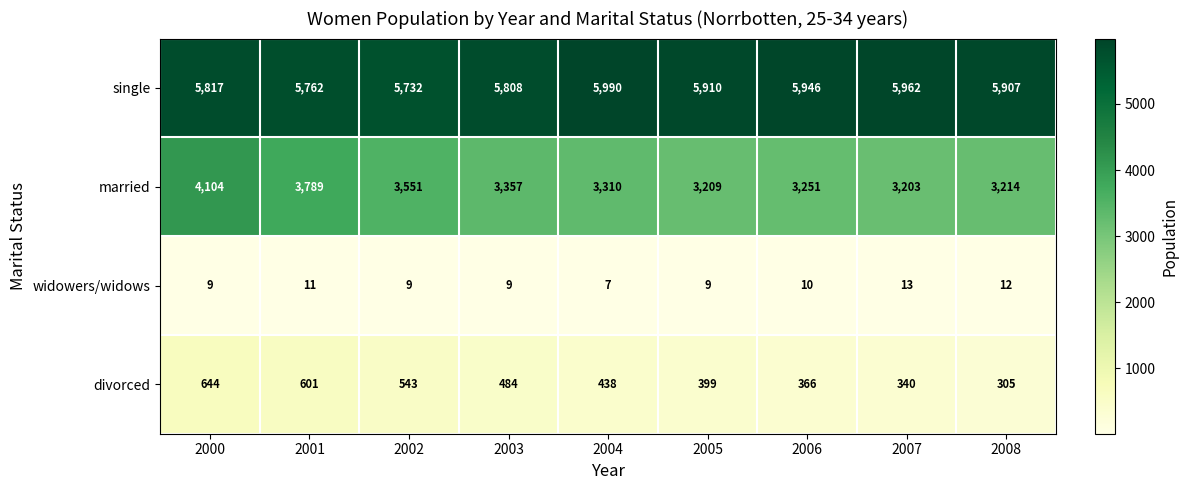

Read the widowers/widows value at 2001.

11